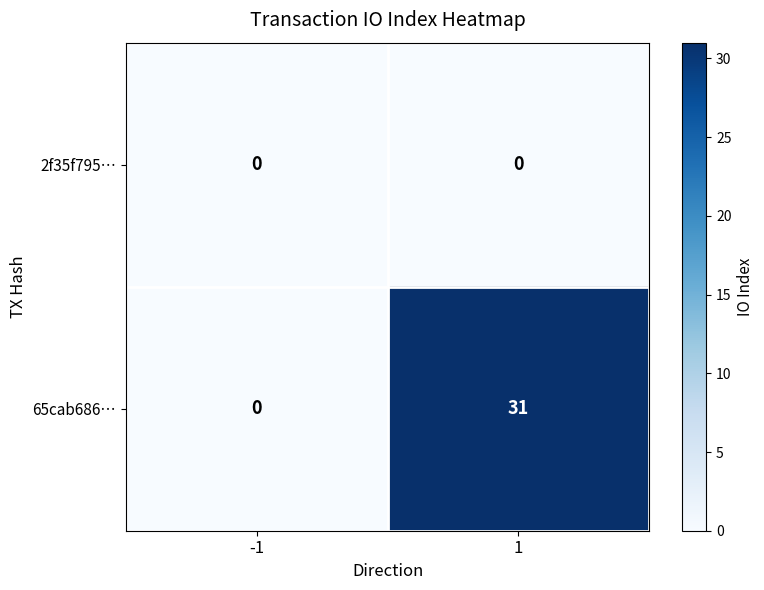

Reading left to right, what are all the values shown in this chart?

2f35f795…: 0	0
65cab686…: 0	31